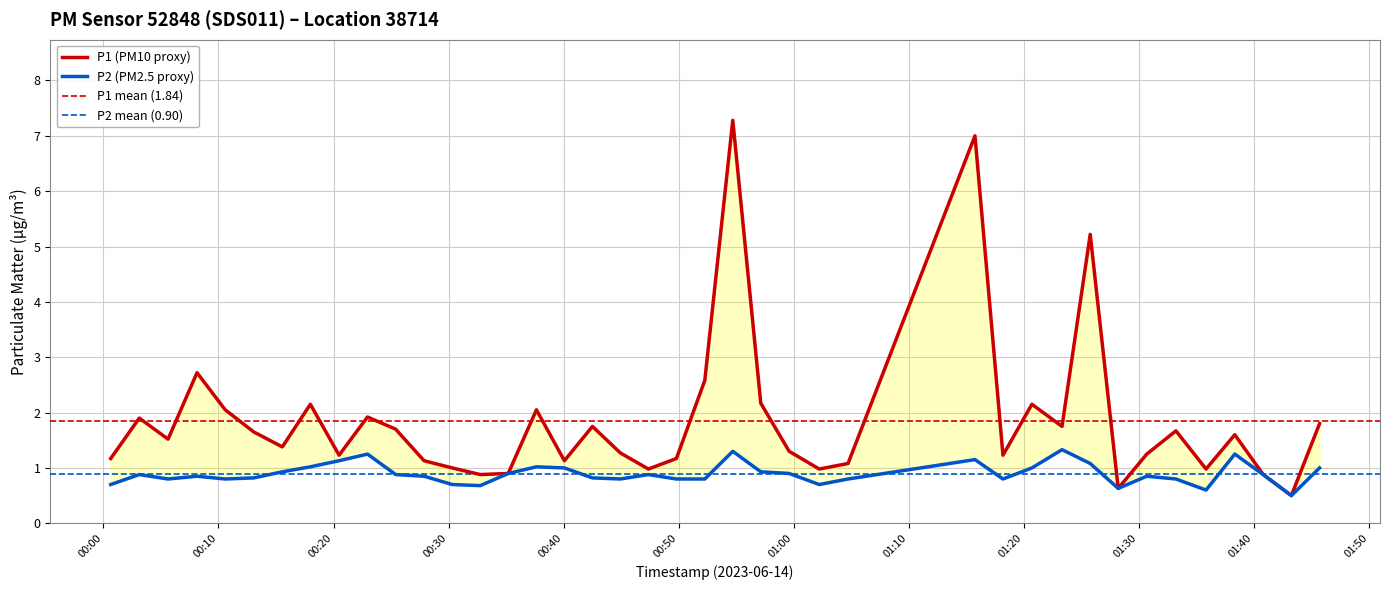

Which series has the largest total across all categories?

P1